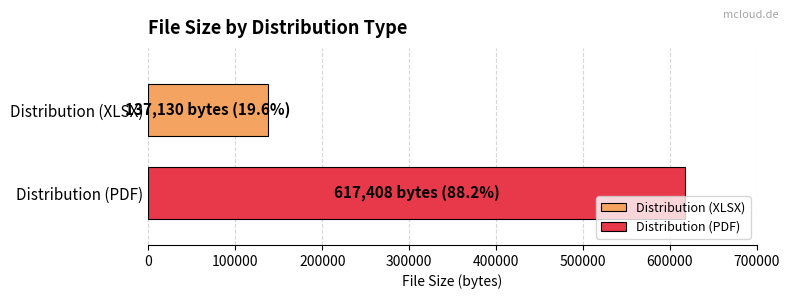

What is the maximum value for Distribution (XLSX)?

137130